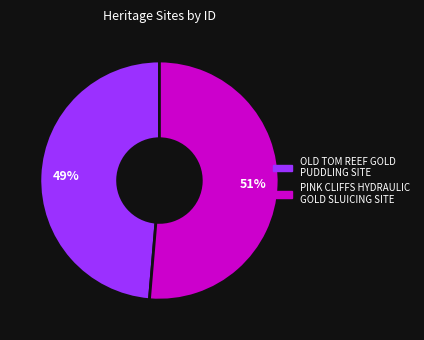

Between PINK CLIFFS HYDRAULIC GOLD SLUICING SITE and OLD TOM REEF GOLD PUDDLING SITE, which is larger?

PINK CLIFFS HYDRAULIC GOLD SLUICING SITE